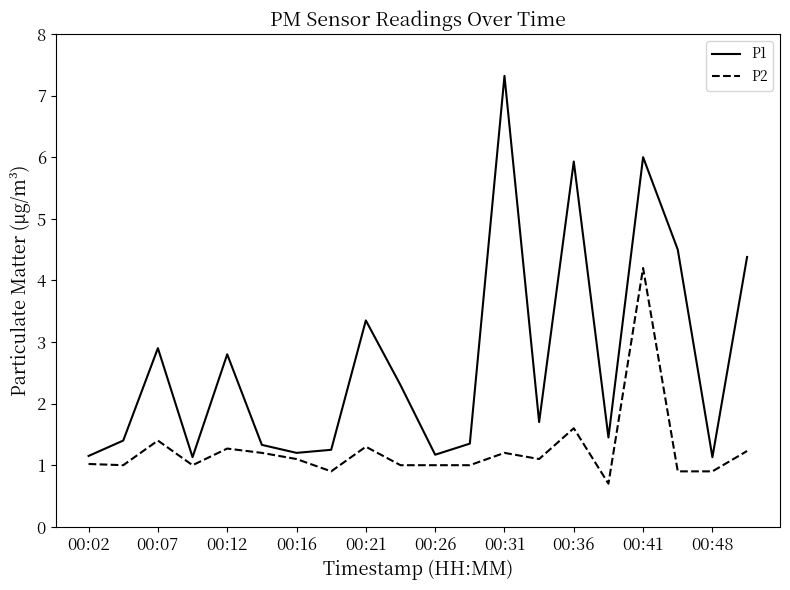

What is the average value of the P2 series?

1.3